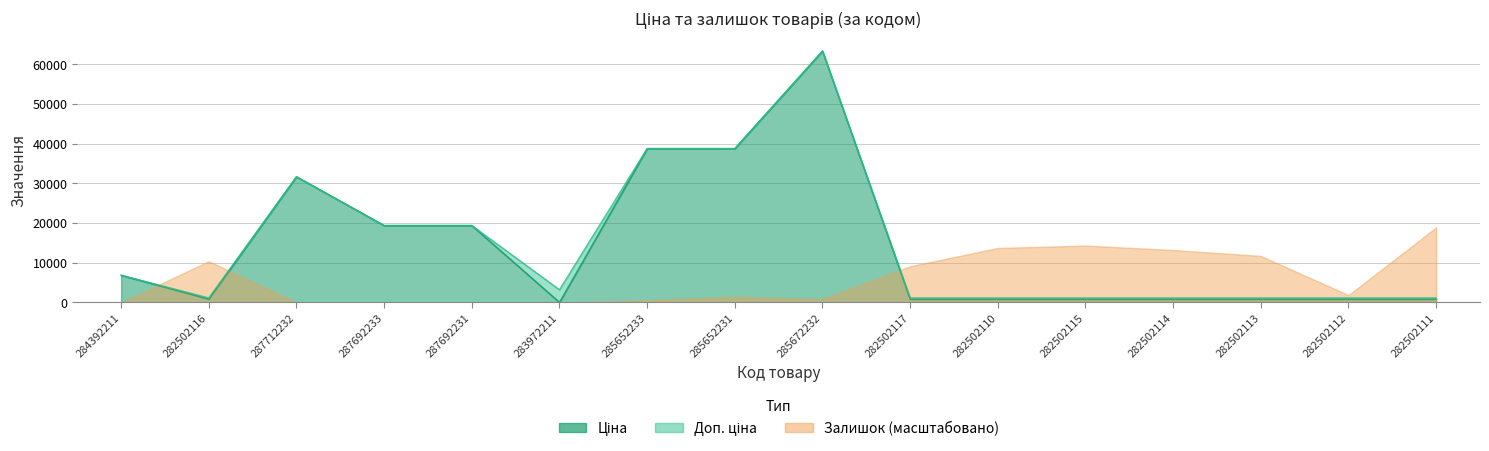

What position from the left is 282502113?

14